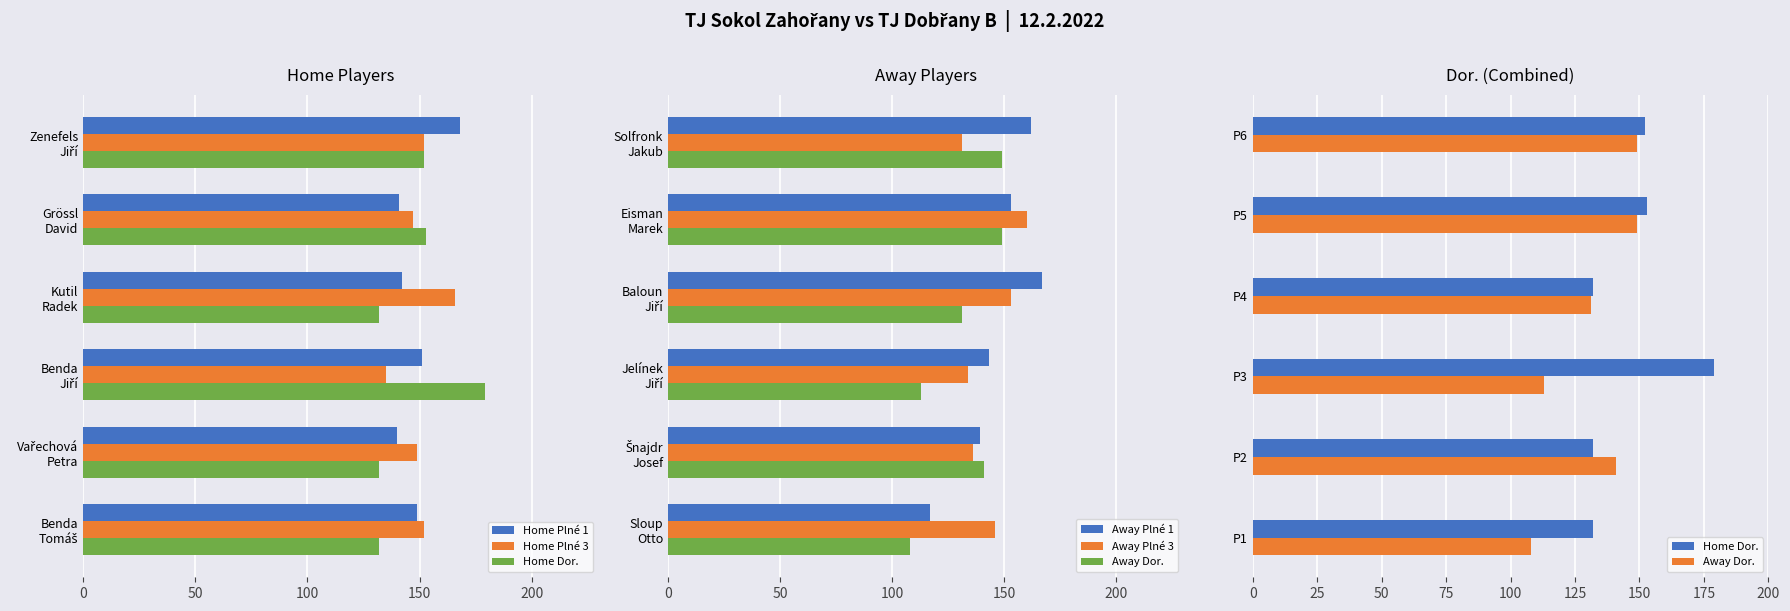

What is the difference between the highest and lowest values at 100?

66